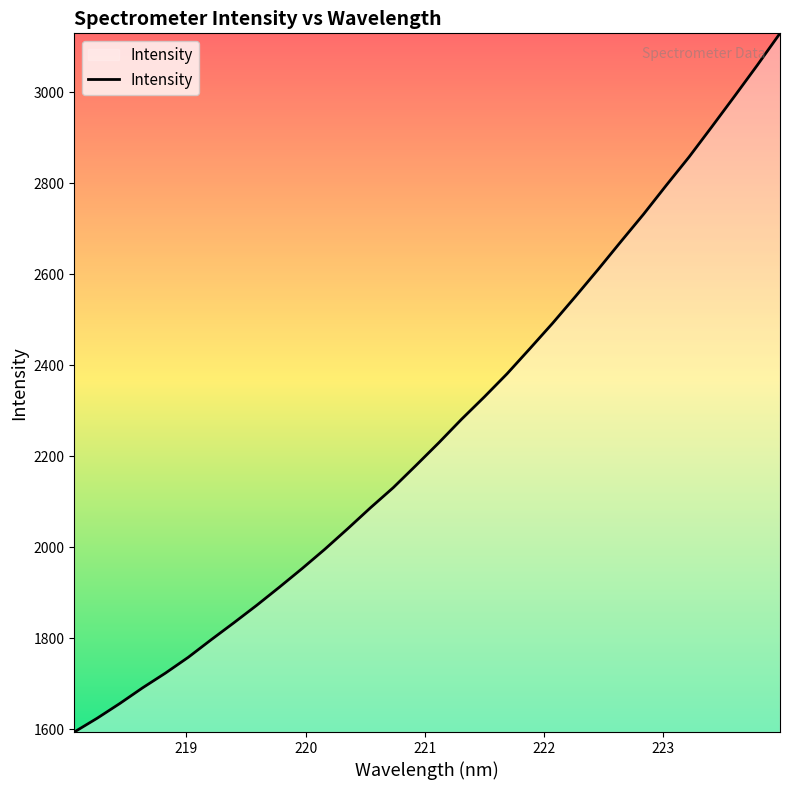

What is the greatest value displayed?

3129.2